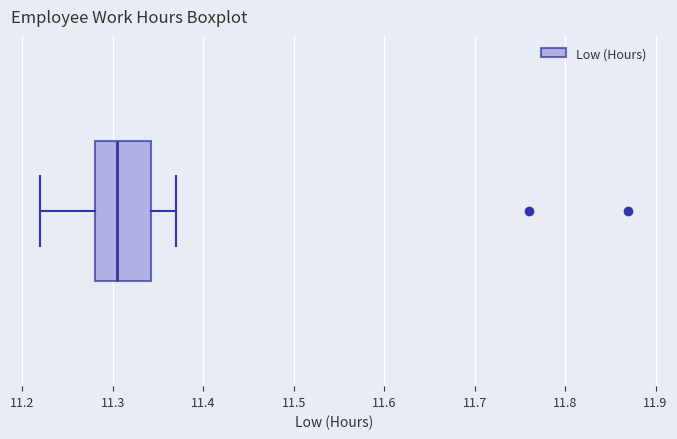

Where does the left whisker of the box end on the x-axis? The values are not printed on the chart, so give them approximately, as read against the axis.

11.22